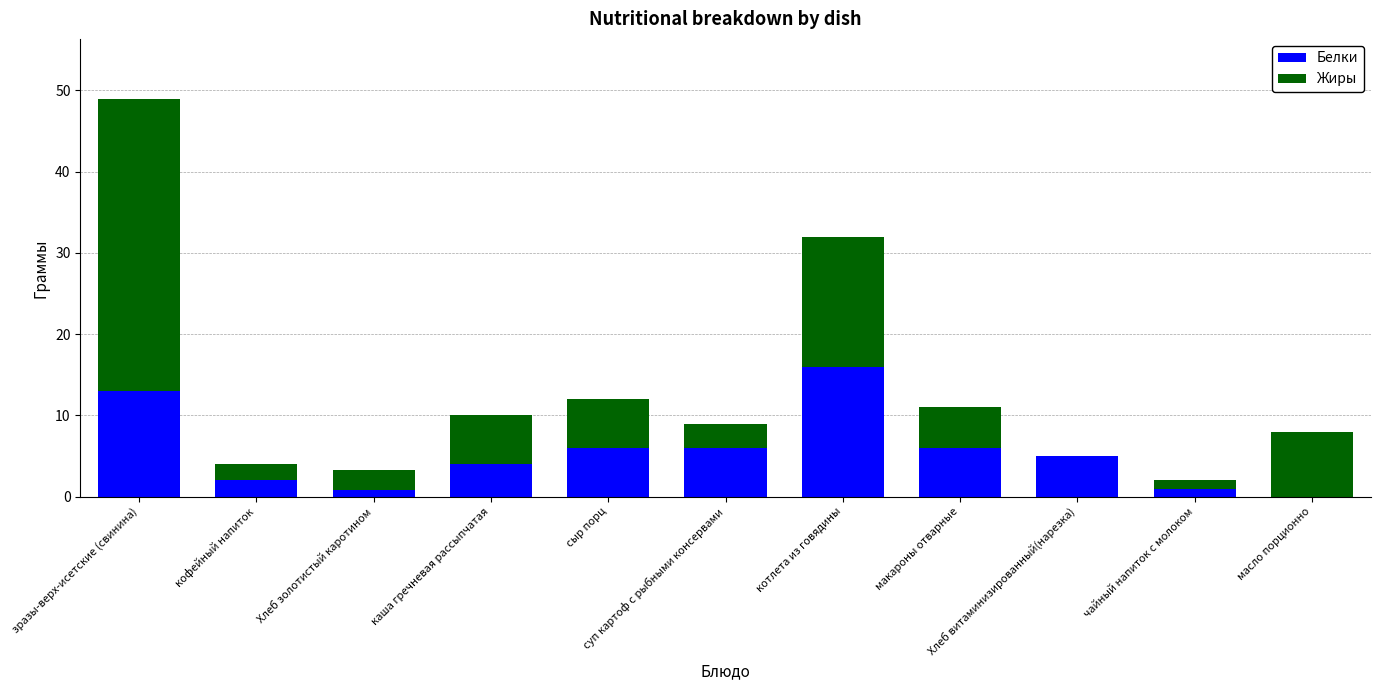

What is the highest value of the Белки series?

16.0